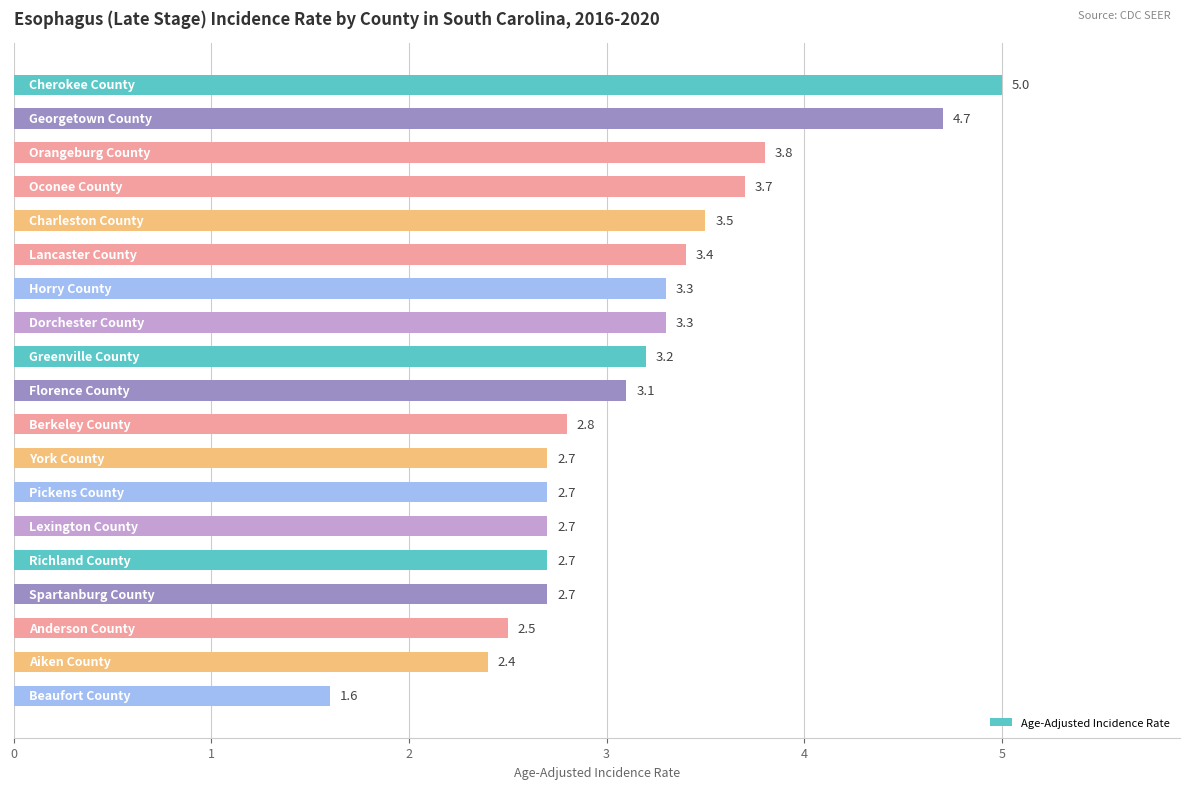

What is the sum of all values?

59.8